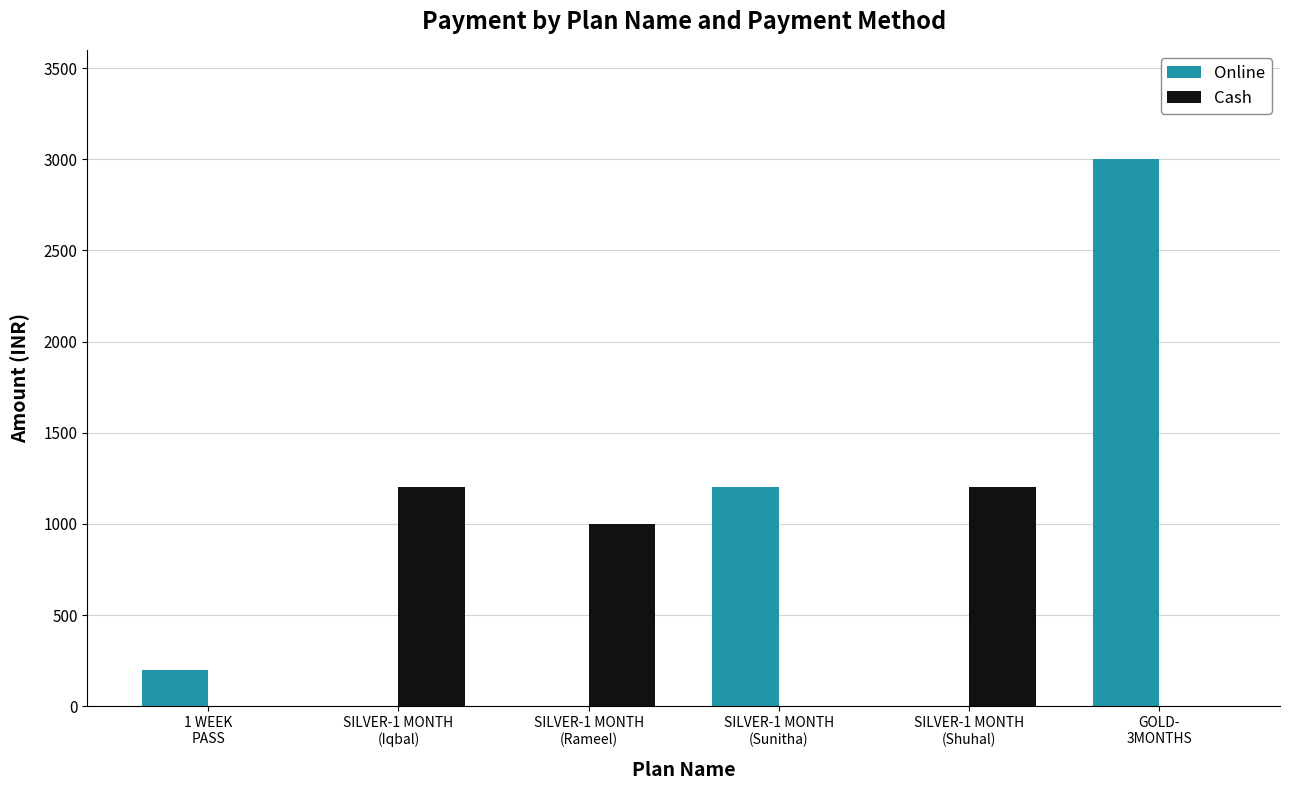

Which series has the largest total across all categories?

Online